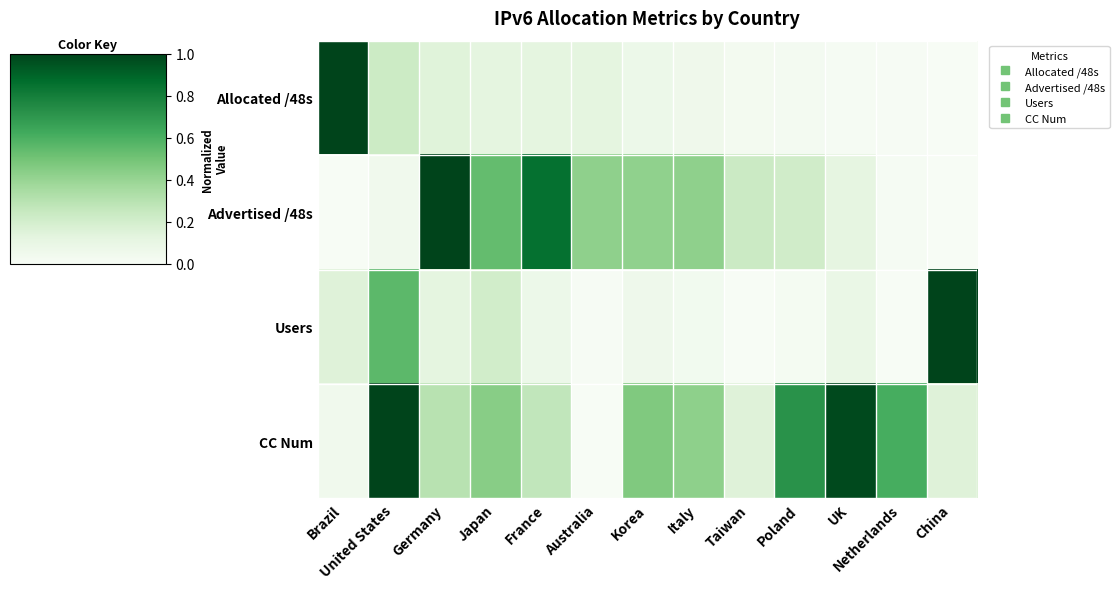

Which has a higher value, China or Poland?

Poland